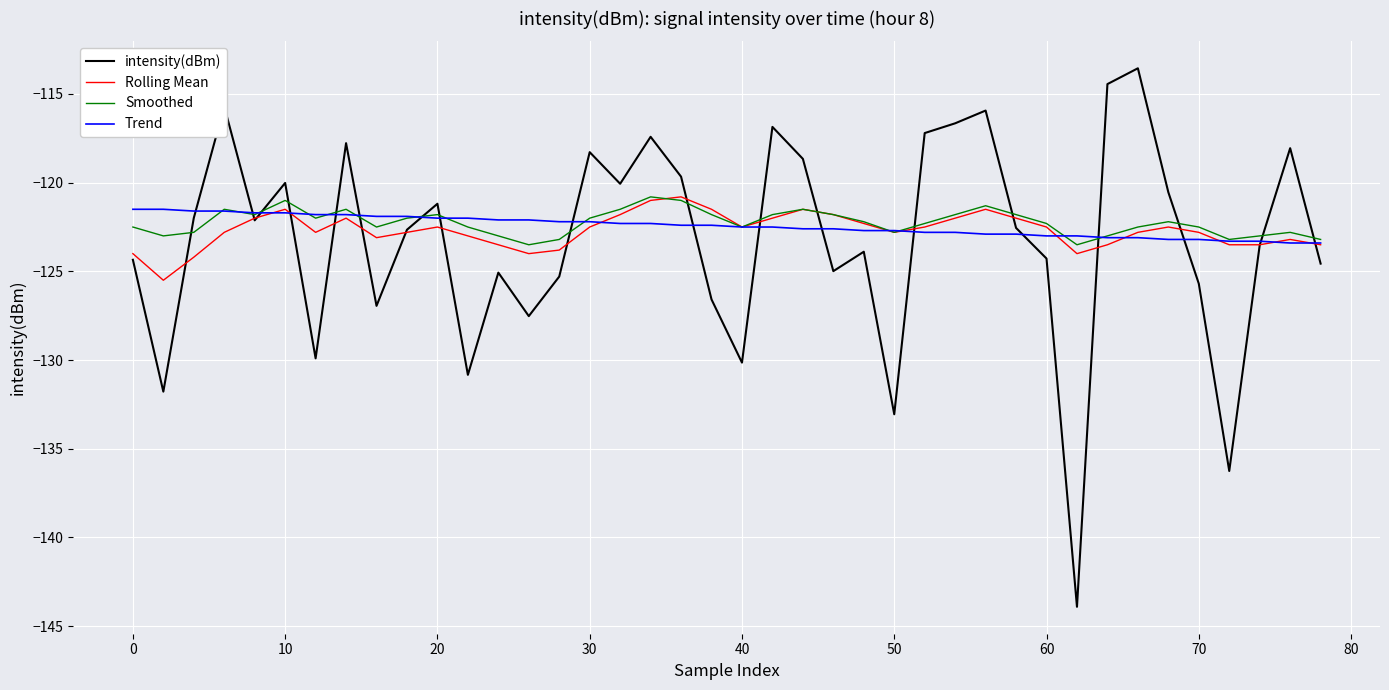

What is the maximum value for Rolling Mean?

-120.8